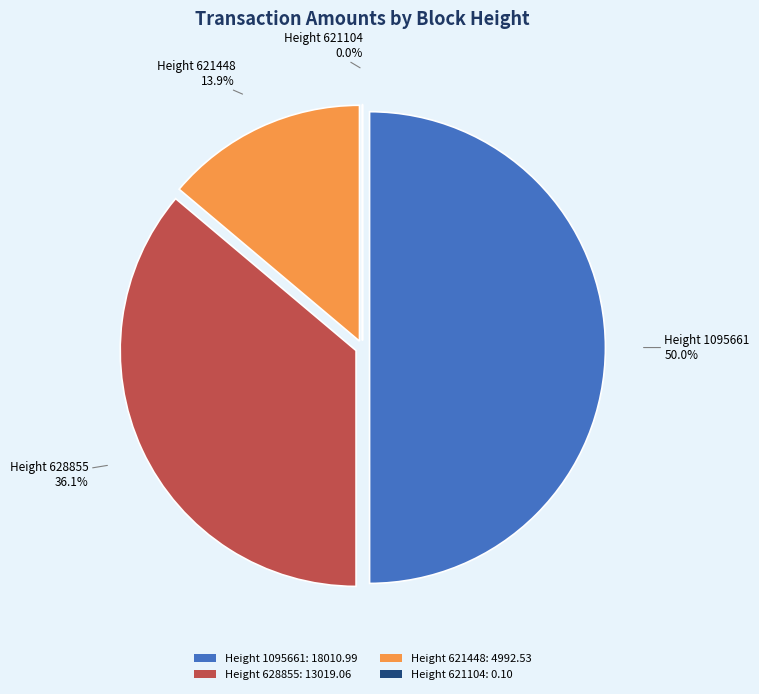

Count the number of slices in the pie.

4